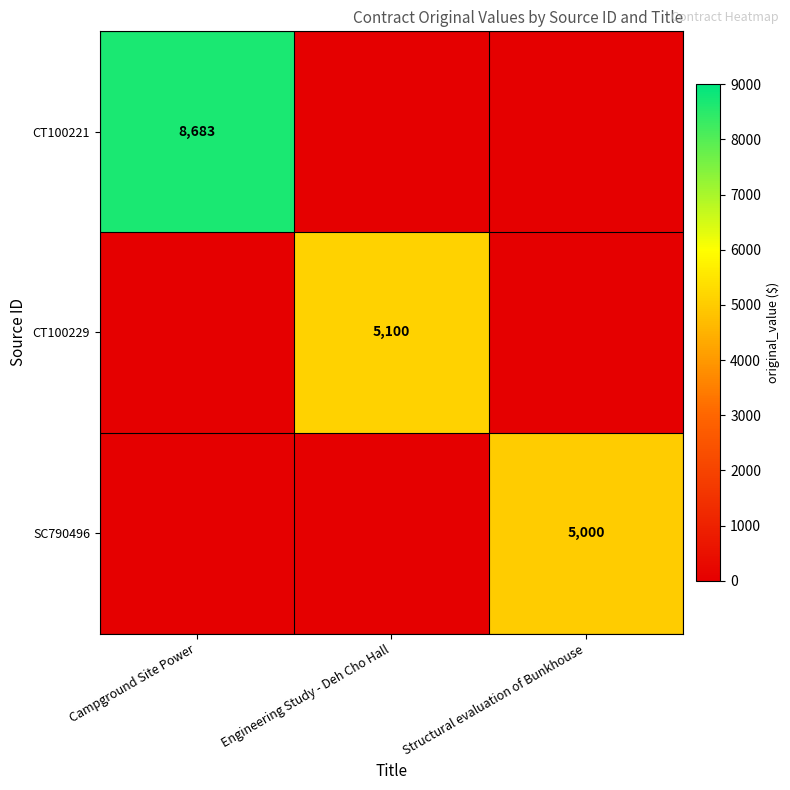

The value of SC790496 at Structural evaluation of Bunkhouse is 5000. True or false?

True